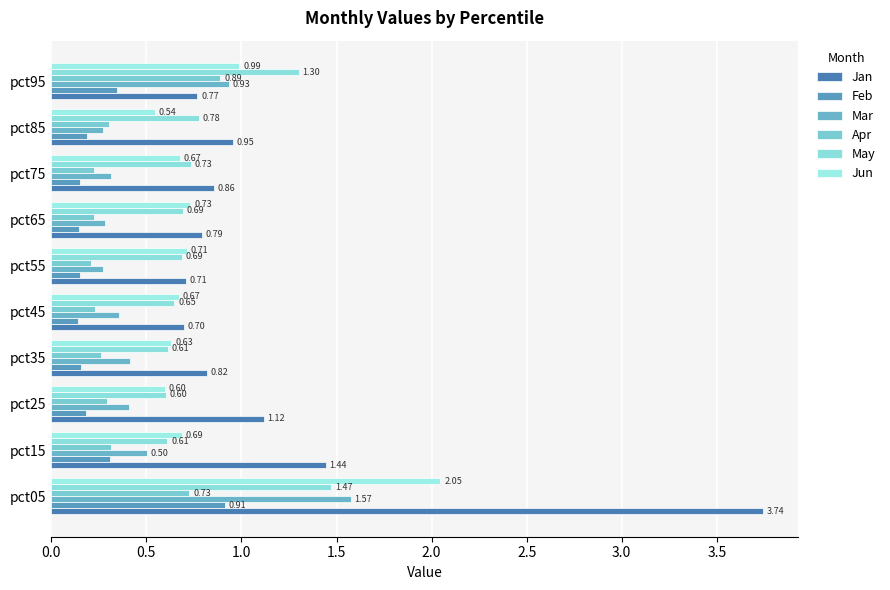

Count the number of data series in this chart.

6